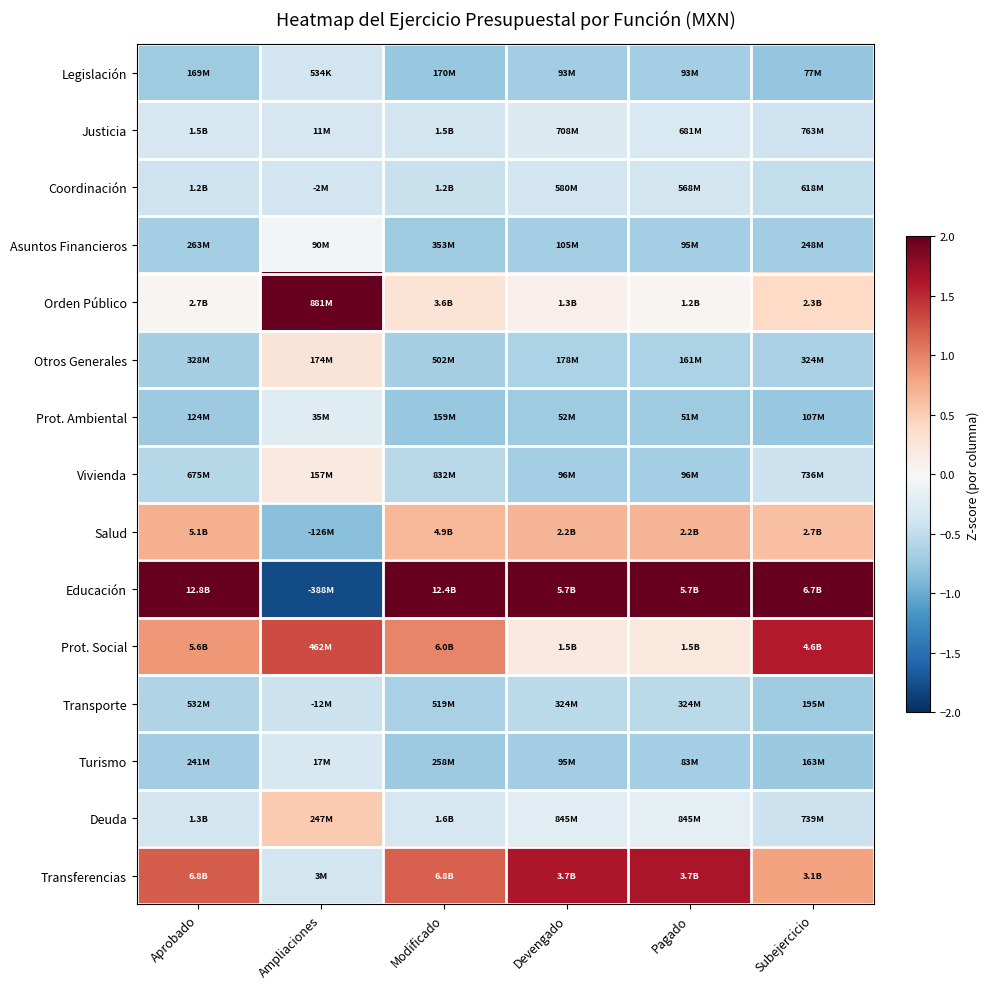

What is the minimum value shown in the chart?

-1.8